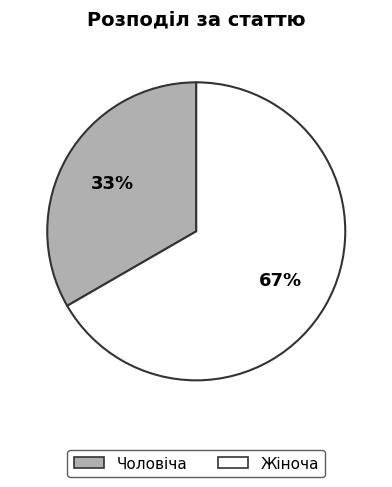

Which has a higher value, Жіноча or Чоловіча?

Жіноча